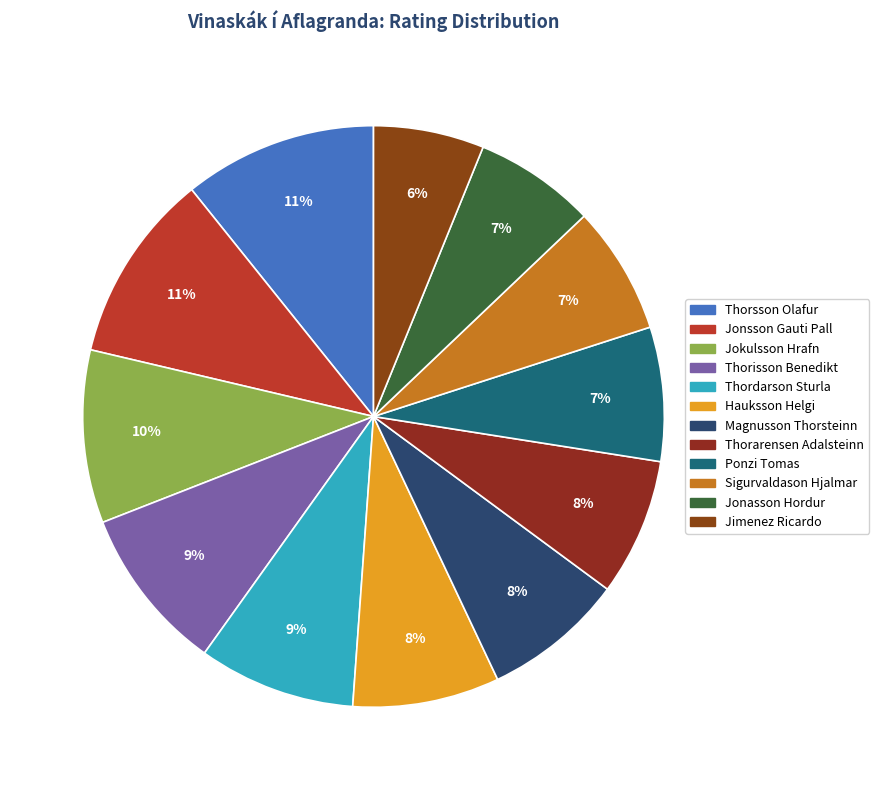

Combined, what portion of the pie is Ponzi Tomas and Thorarensen Adalsteinn?

15.1%